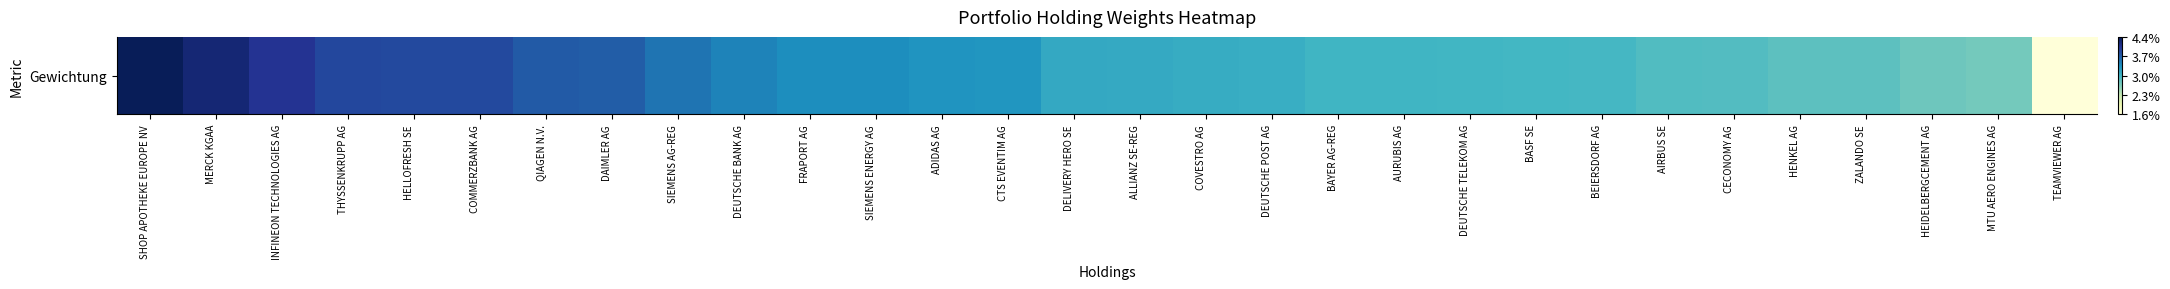

List the labels in order of value, smallest first.

TEAMVIEWER AG, MTU AERO ENGINES AG, HEIDELBERGCEMENT AG, ZALANDO SE, HENKEL AG, CECONOMY AG, AIRBUS SE, BEIERSDORF AG, BASF SE, DEUTSCHE TELEKOM AG, AURUBIS AG, BAYER AG-REG, DEUTSCHE POST AG, COVESTRO AG, ALLIANZ SE-REG, DELIVERY HERO SE, CTS EVENTIM AG, ADIDAS AG, SIEMENS ENERGY AG, FRAPORT AG, DEUTSCHE BANK AG, SIEMENS AG-REG, DAIMLER AG, QIAGEN N.V., COMMERZBANK AG, HELLOFRESH SE, THYSSENKRUPP AG, INFINEON TECHNOLOGIES AG, MERCK KGAA, SHOP APOTHEKE EUROPE NV